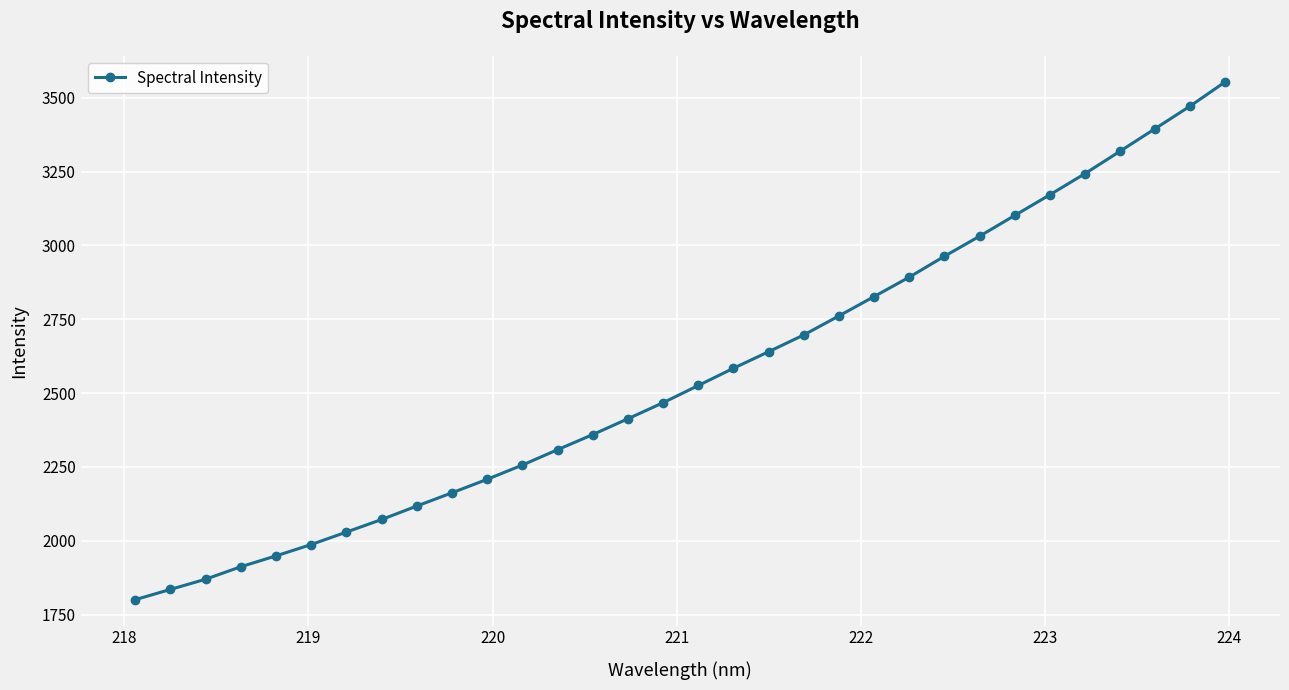

What is the greatest value displayed?

3554.6